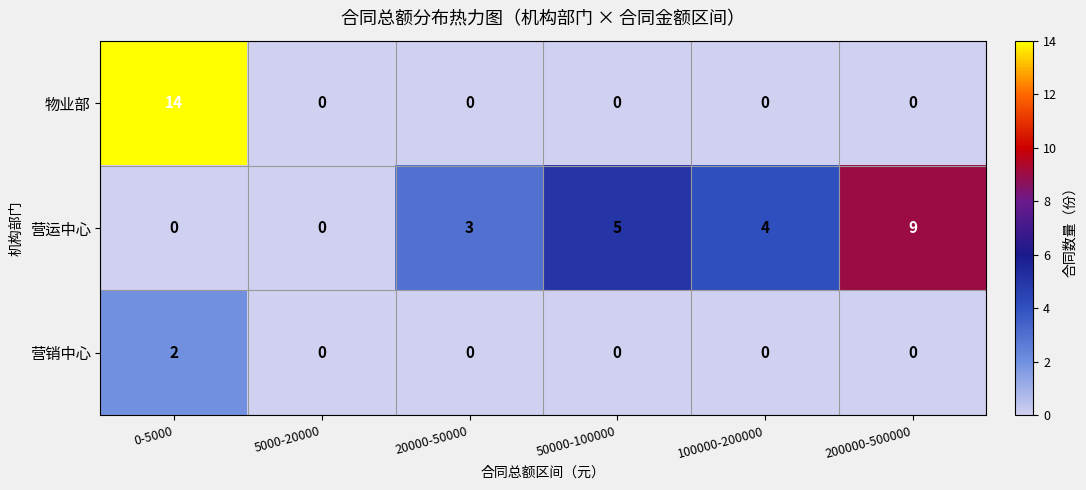

What is the total value across all series at 50000-100000?

5